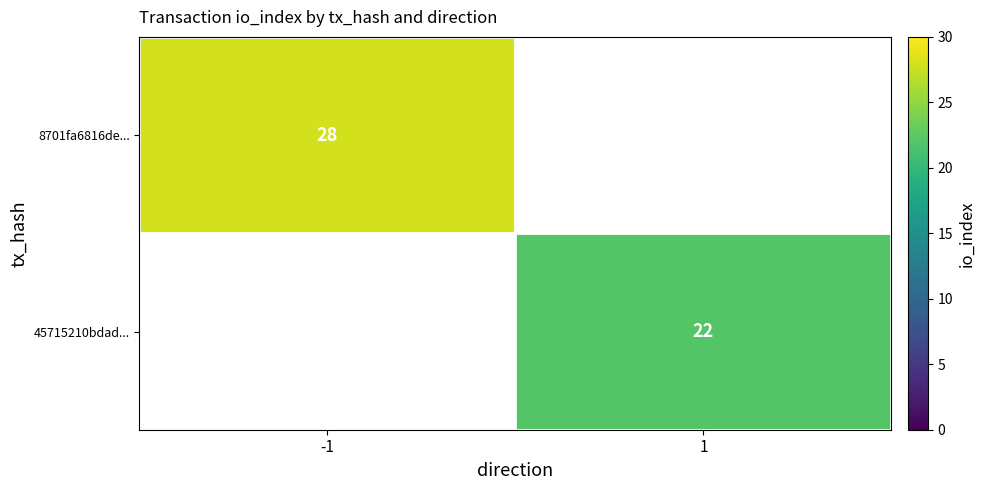

The value of 8701fa6816de... at -1 is 28. True or false?

True